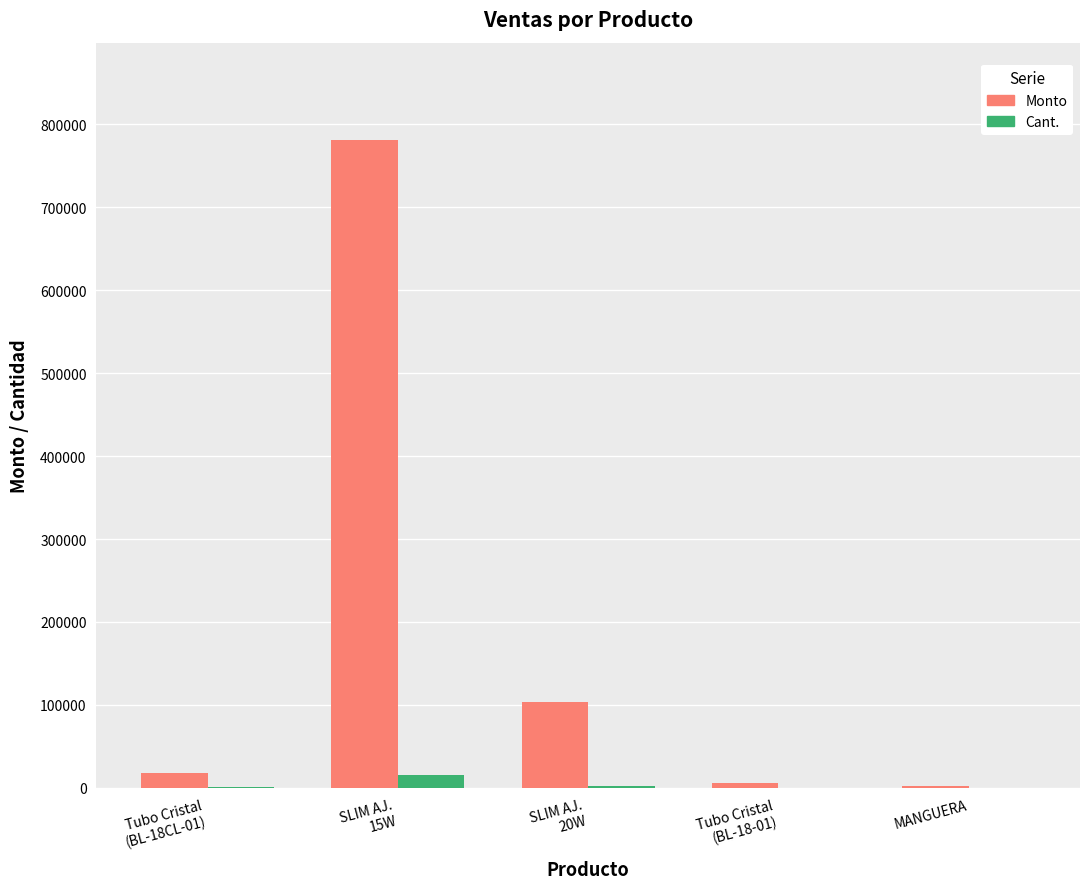

What is the sum of all Cant. values?

18964